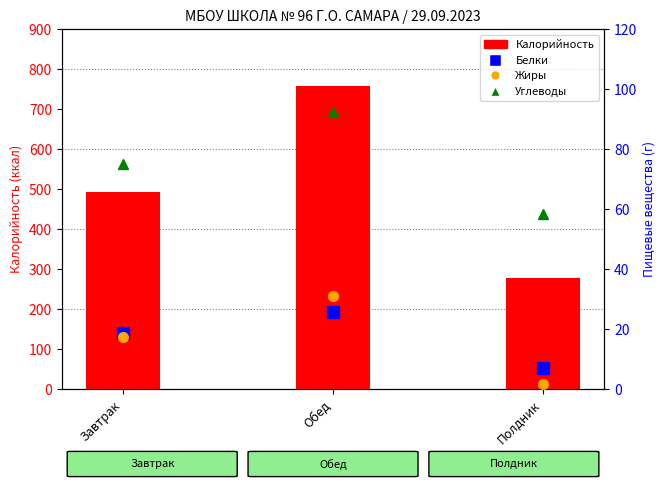

What position from the left is Полдник?

3